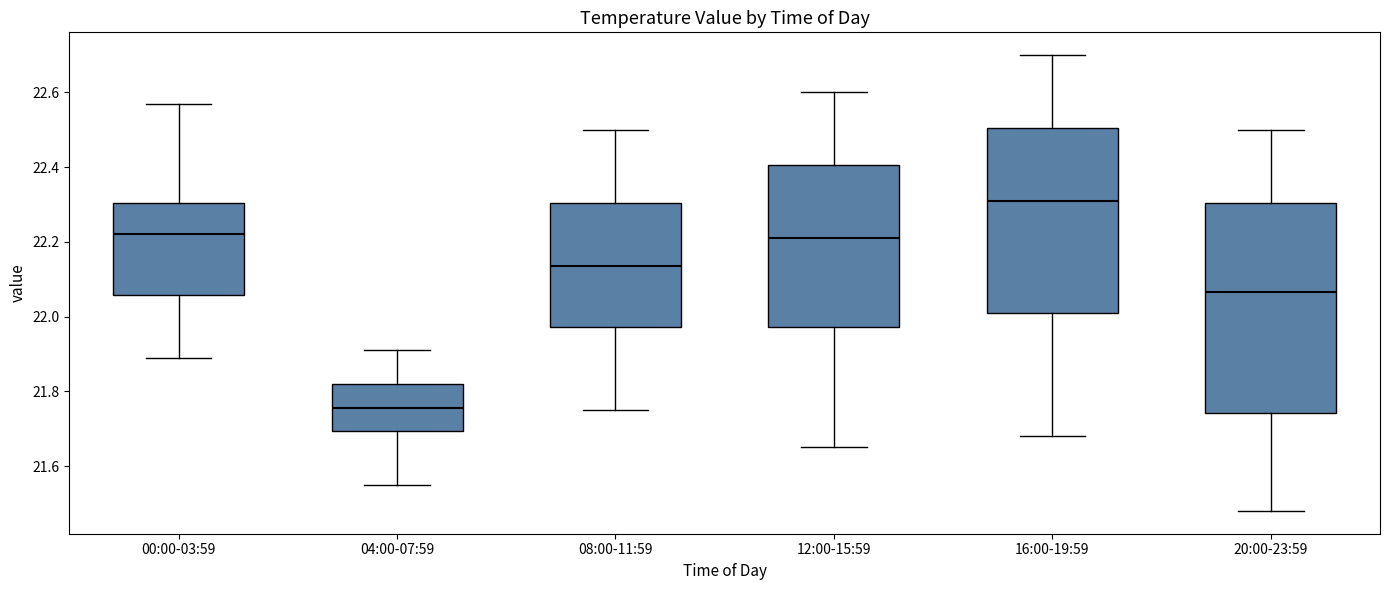

Reading left to right, read every box against the y-axis: the position of its median line, the range the box covers, and the ends of its whiskers. The values are not printed on the chart, so give them approximately, as read against the axis.

00:00-03:59: median 22.22, box 22.06 to 22.30, whiskers 21.90 to 22.58
04:00-07:59: median 21.76, box 21.70 to 21.82, whiskers 21.56 to 21.92
08:00-11:59: median 22.14, box 21.98 to 22.30, whiskers 21.76 to 22.50
12:00-15:59: median 22.22, box 21.98 to 22.40, whiskers 21.66 to 22.60
16:00-19:59: median 22.32, box 22.02 to 22.50, whiskers 21.68 to 22.70
20:00-23:59: median 22.06, box 21.74 to 22.30, whiskers 21.48 to 22.50